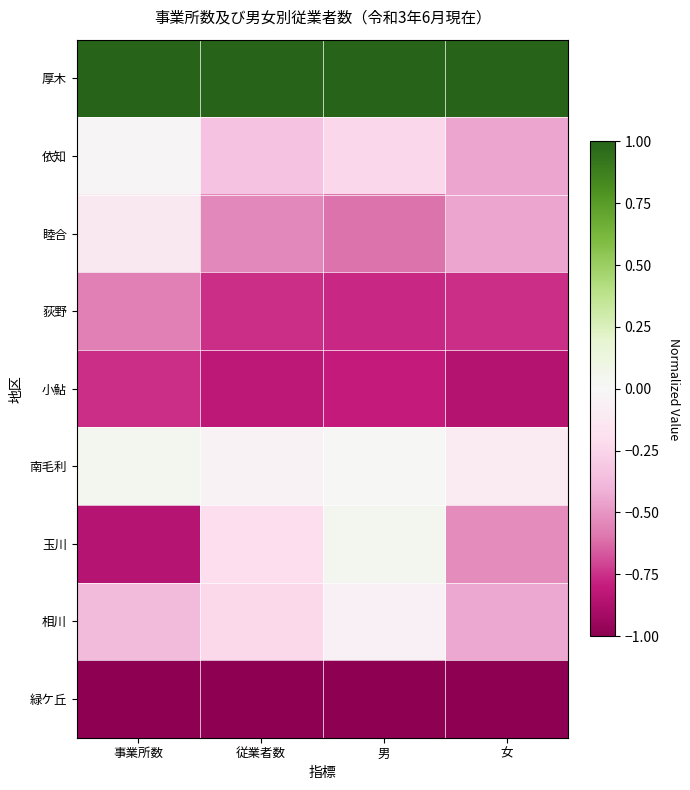

Between 事業所数 and 男, which is larger?

事業所数